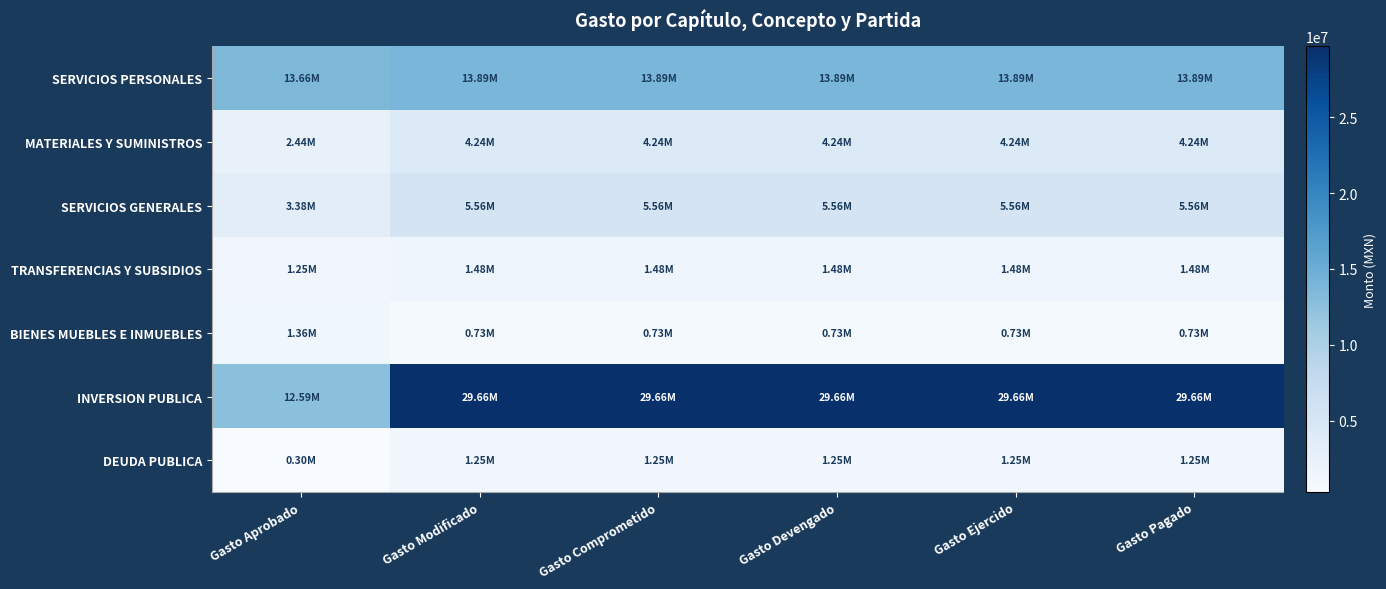

Which category has the lowest value across all series?

Gasto Aprobado